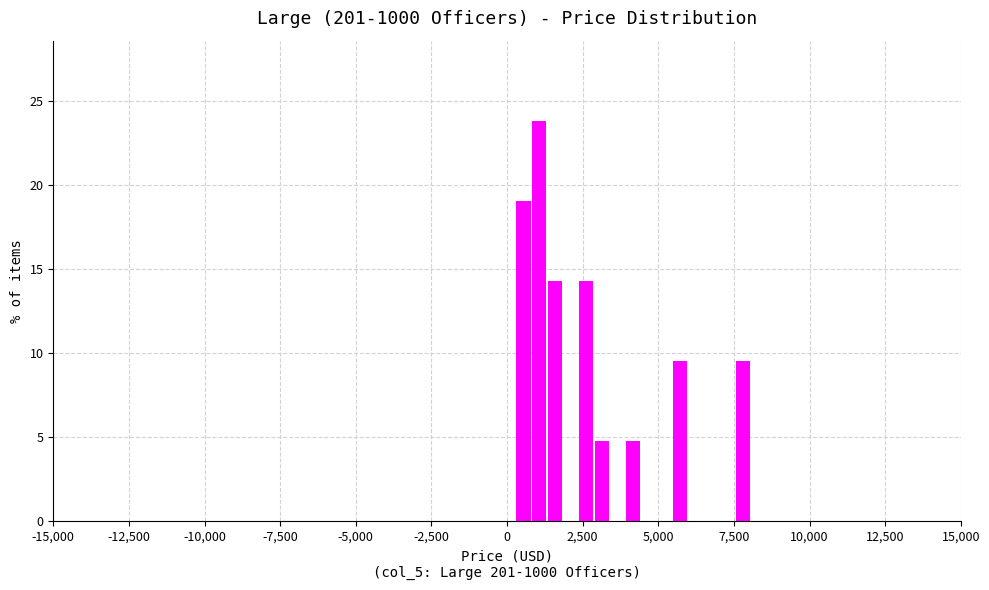

Around what value on the x-axis is the tallest bar? Give the approximate position of its centre, as read against the axis.

1000